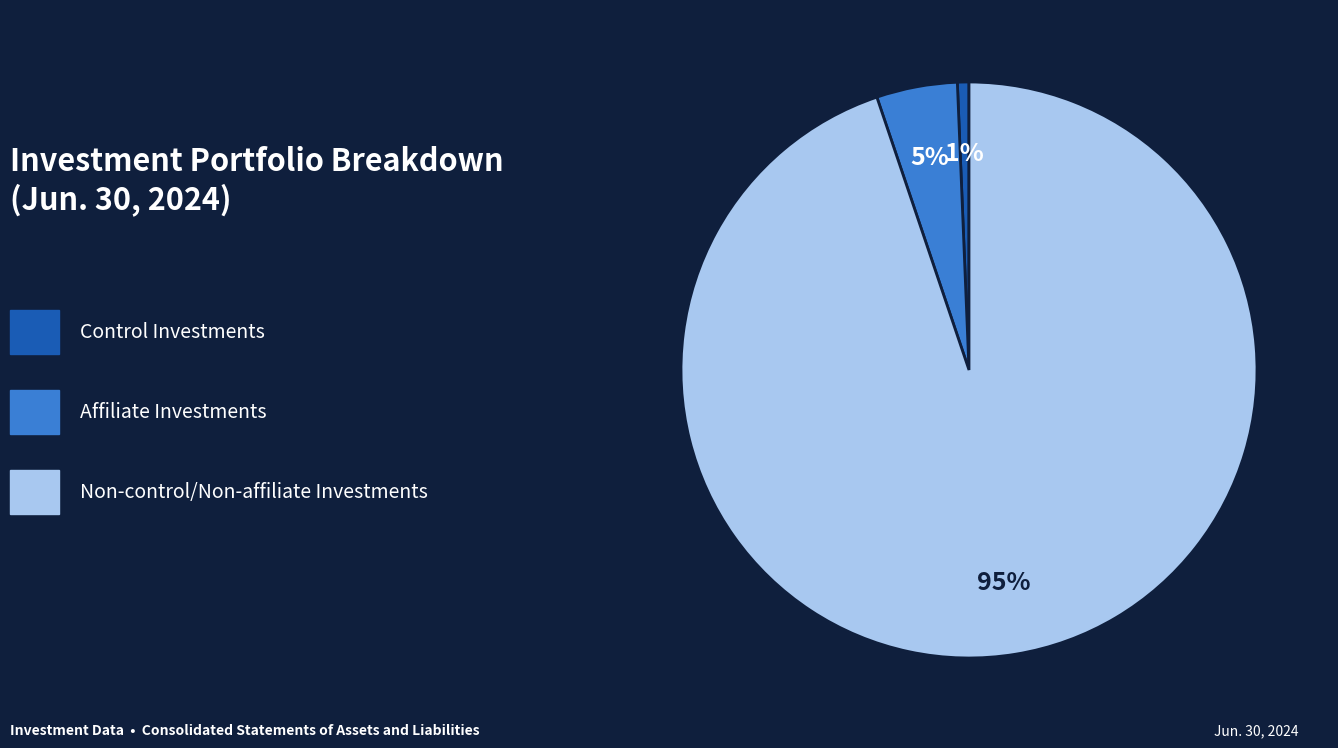

To the nearest percent, what is the average slice percentage?

33%